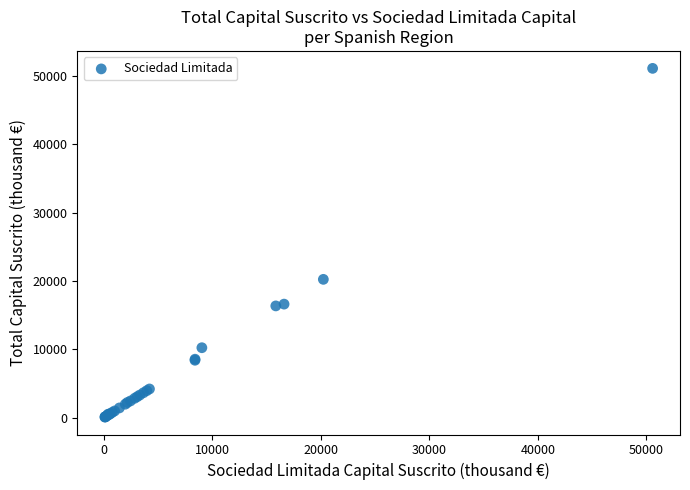

What Y value in the scatter plot is closest to 25595?

20241